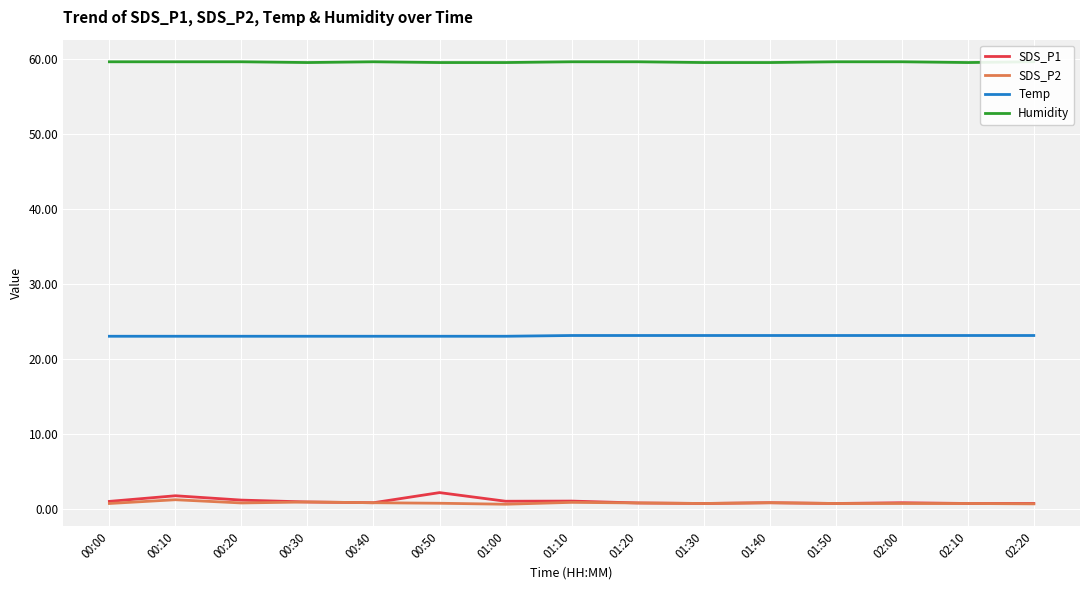

What are all the series names shown in the legend?

SDS_P1, SDS_P2, Temp, Humidity